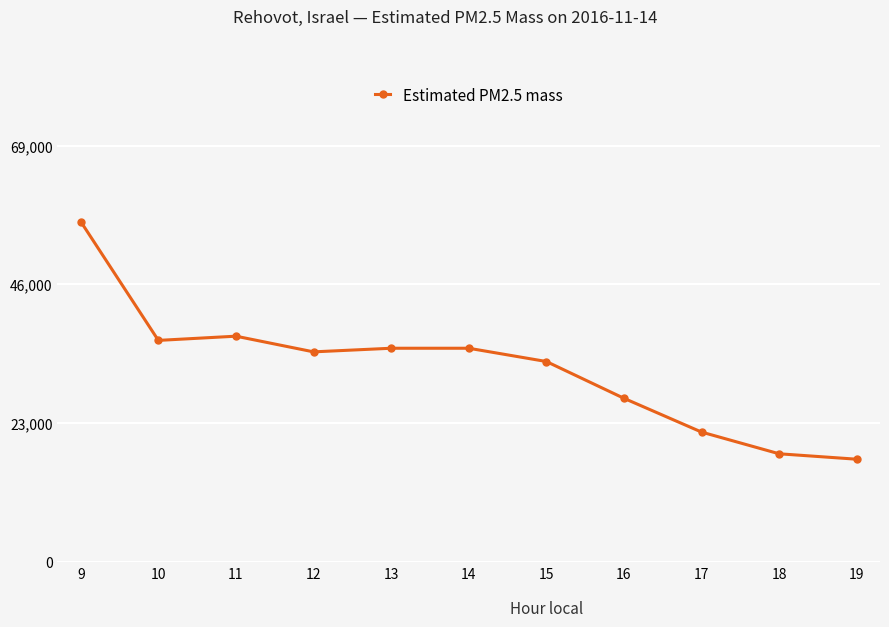

What is the ratio of the value at 17 to the value at 13?

0.6